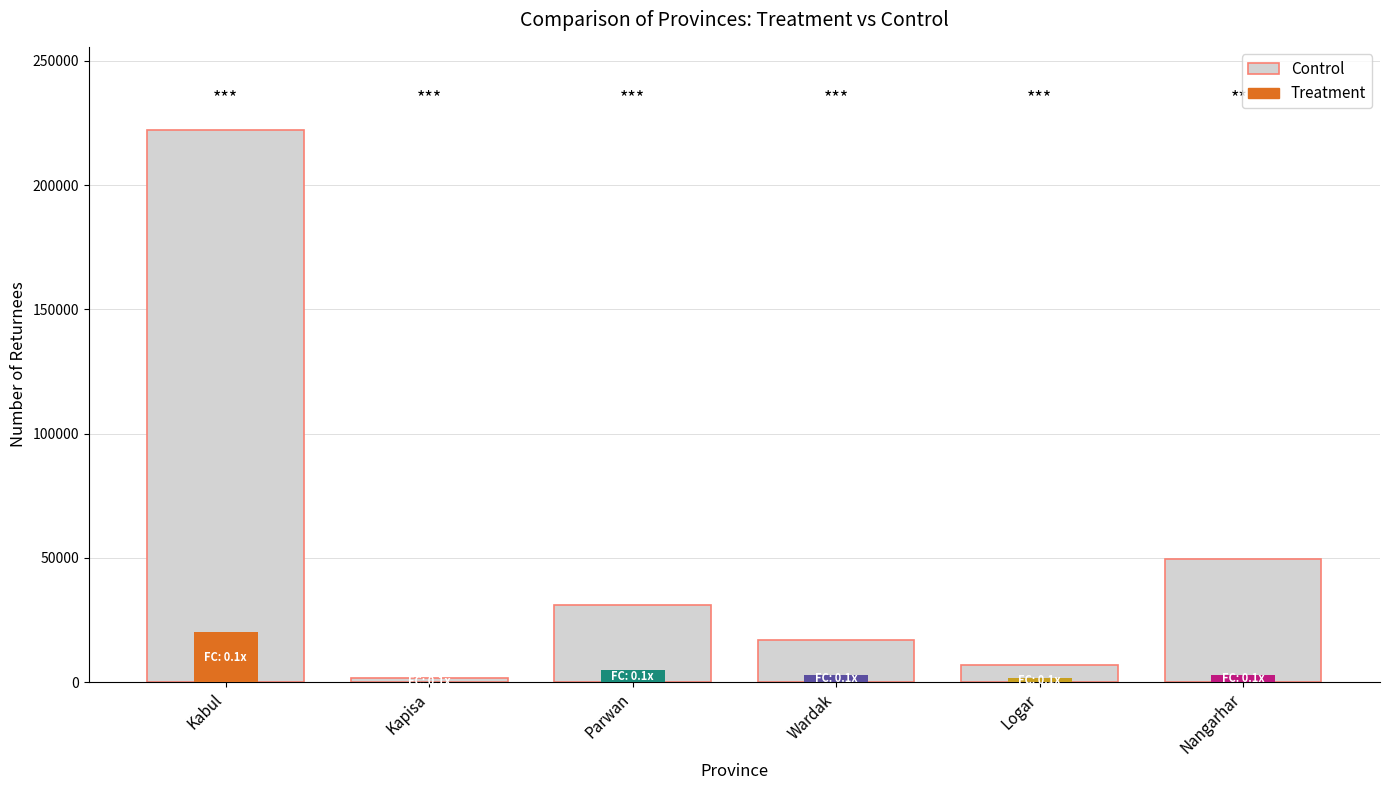

Rank the categories by value from highest to lowest.

Kabul, Nangarhar, Parwan, Wardak, Logar, Kapisa